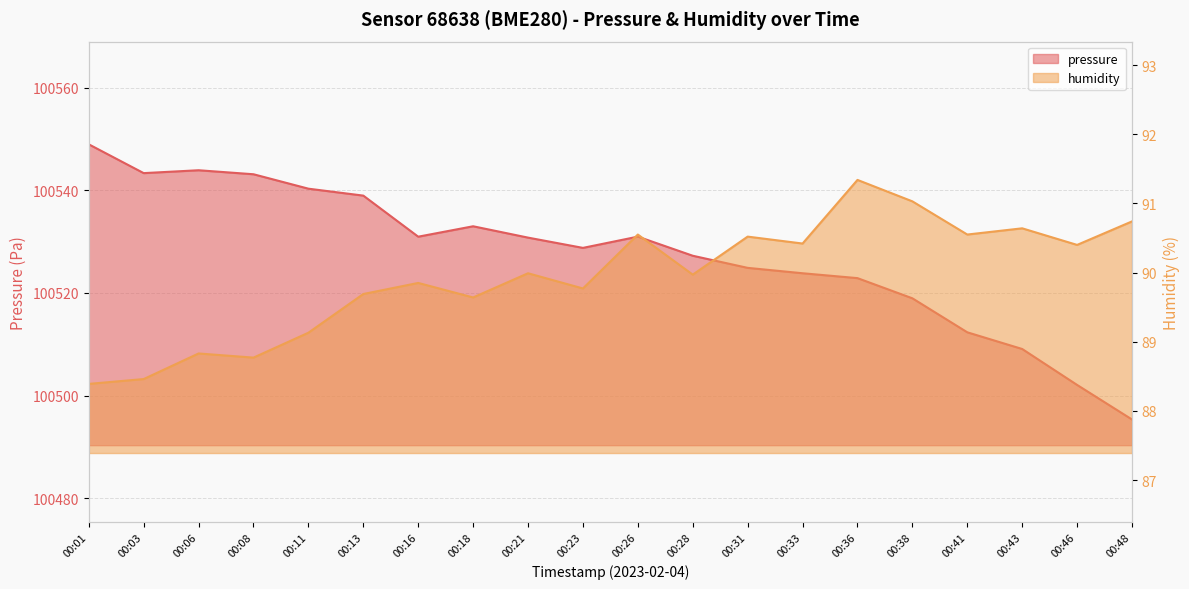

How many data points in pressure are less than 100530?

10